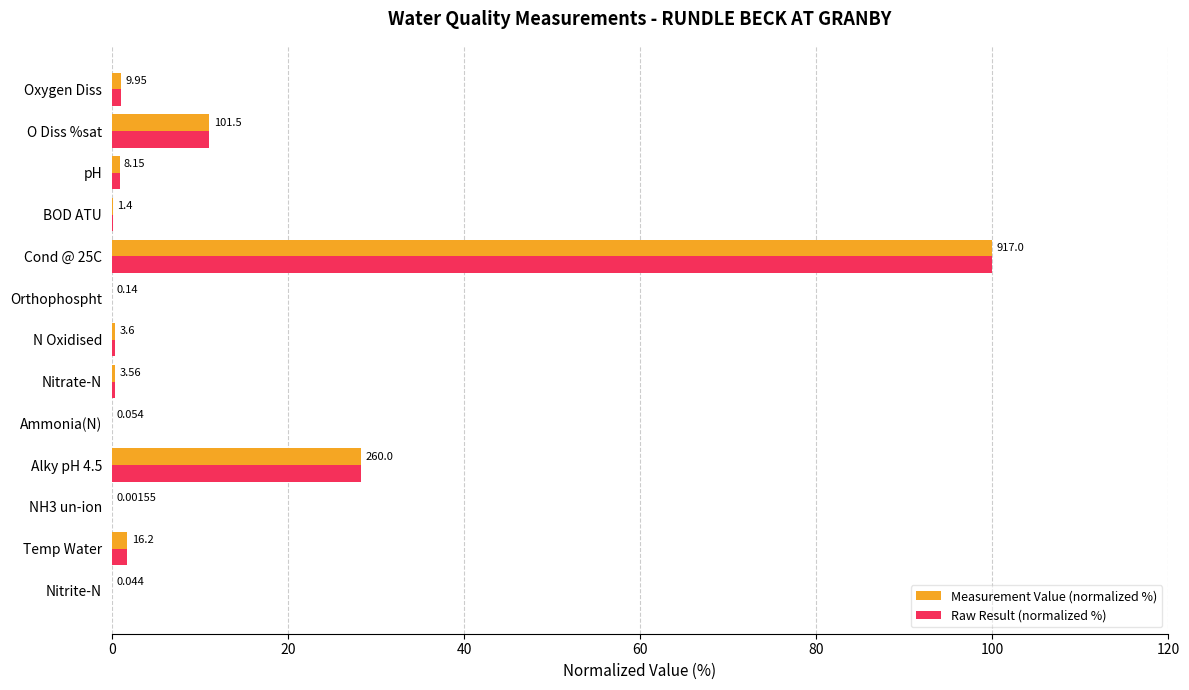

What are all the series names shown in the legend?

Measurement Value (normalized %), Raw Result (normalized %)